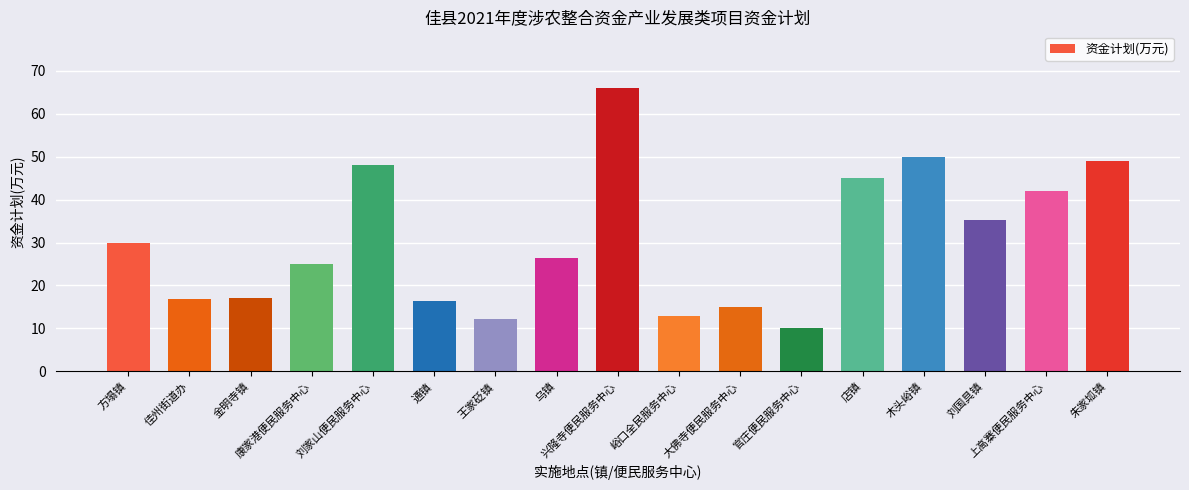

Which label corresponds to the largest value in the chart?

兴隆寺便民服务中心